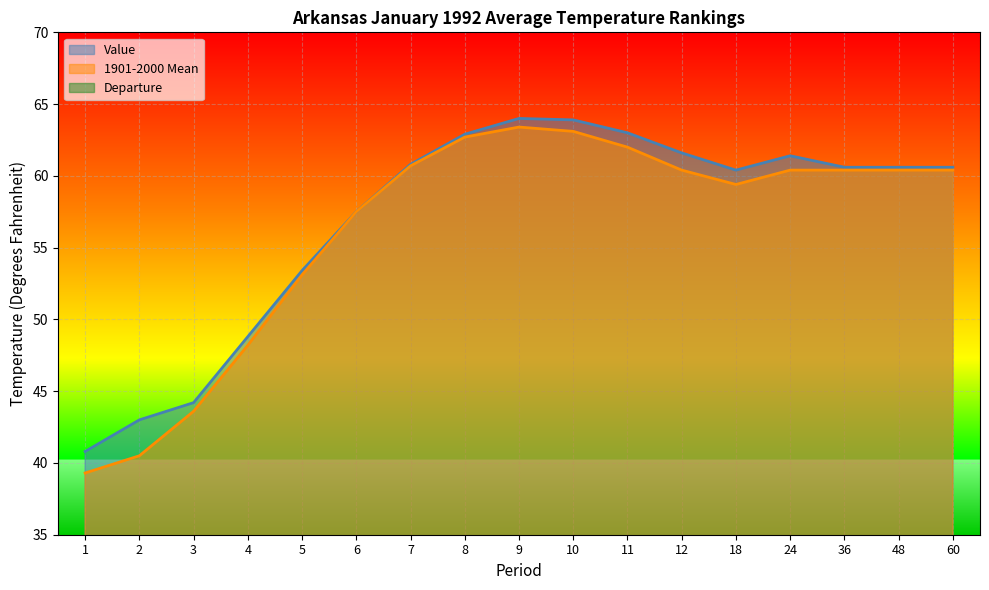

True or false: 1901-2000 Mean and Departure cross at least once.

False